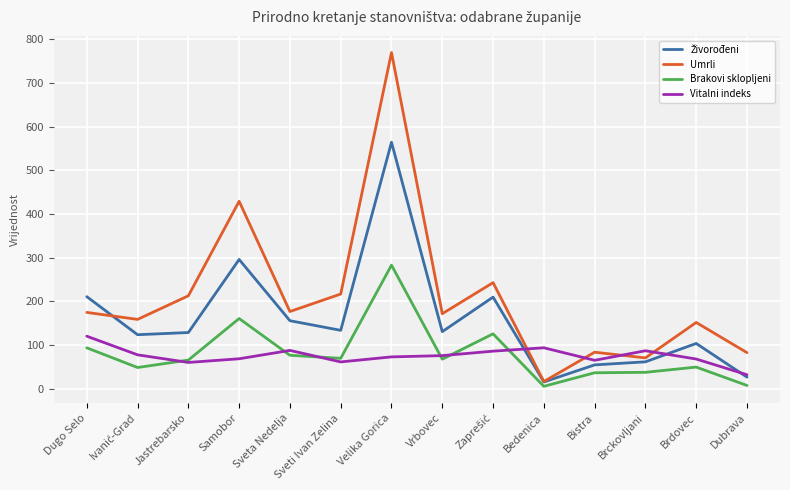

Which series ends up on top after the final intersection of Umrli and Vitalni indeks?

Umrli